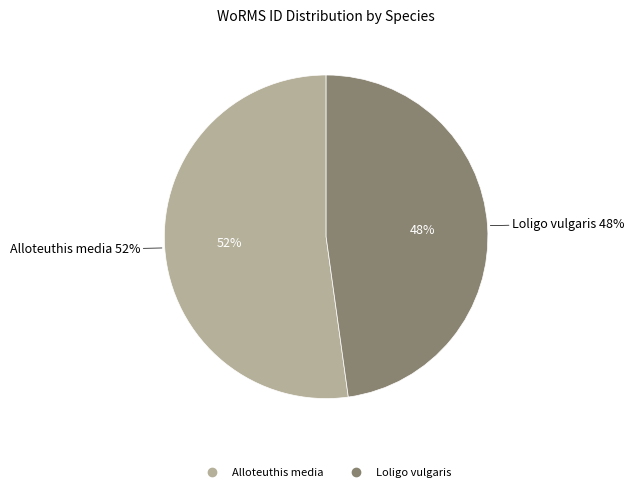

What is the ratio of the value at Alloteuthis media to the value at Loligo vulgaris?

1.1